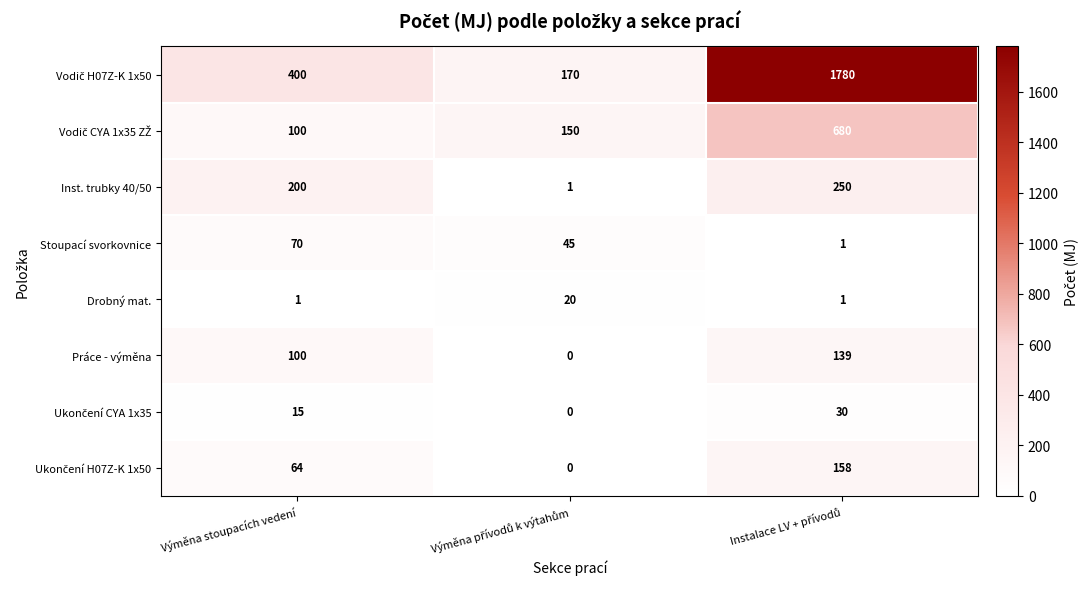

True or false: Drobný mat. has a value of 1 at Výměna stoupacích vedení.

True